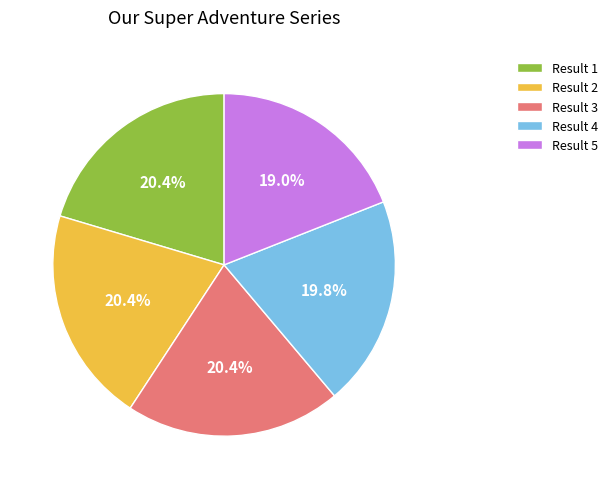

Combined, do Result 4 and Result 3 account for over 50%?

No